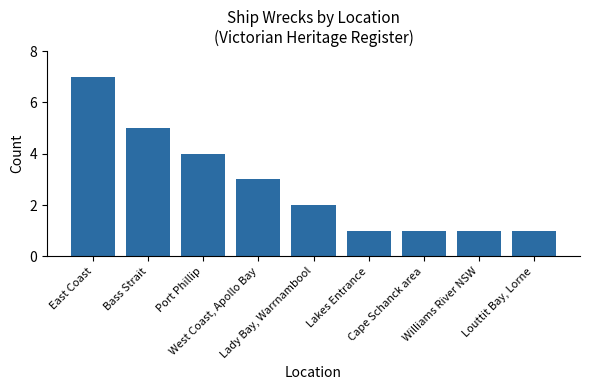

What is the difference between the maximum and minimum values?

6